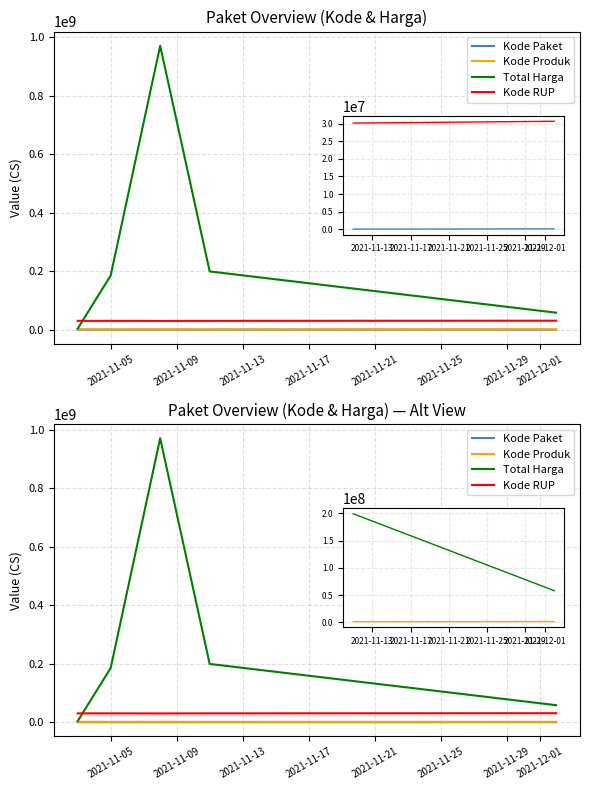

Which series has the largest total across all categories?

Total Harga